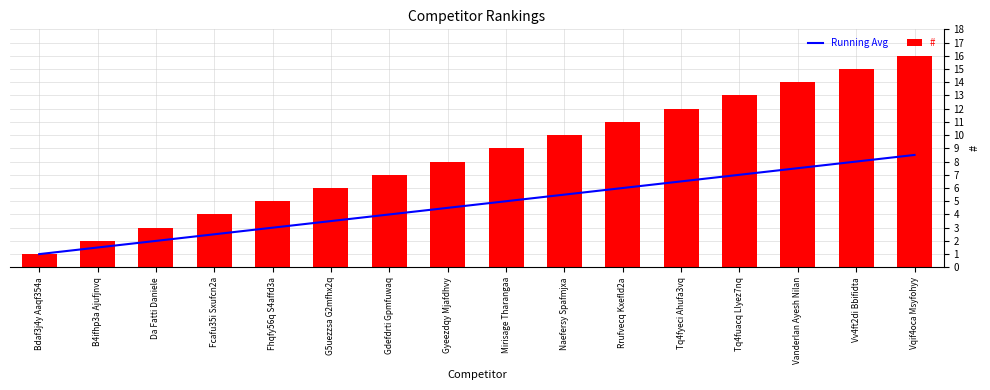

Where is # nearest to the value 8?

Gyeezdqy Mjafdhvy